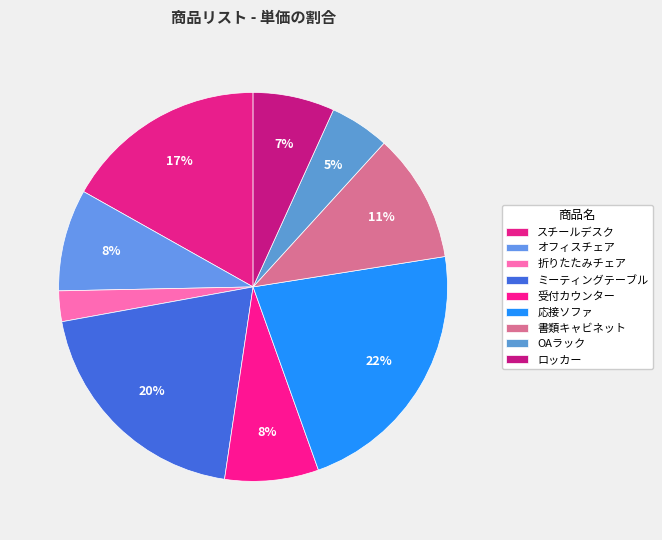

Combined, what portion of the pie is 受付カウンター and スチールデスク?

24.6%